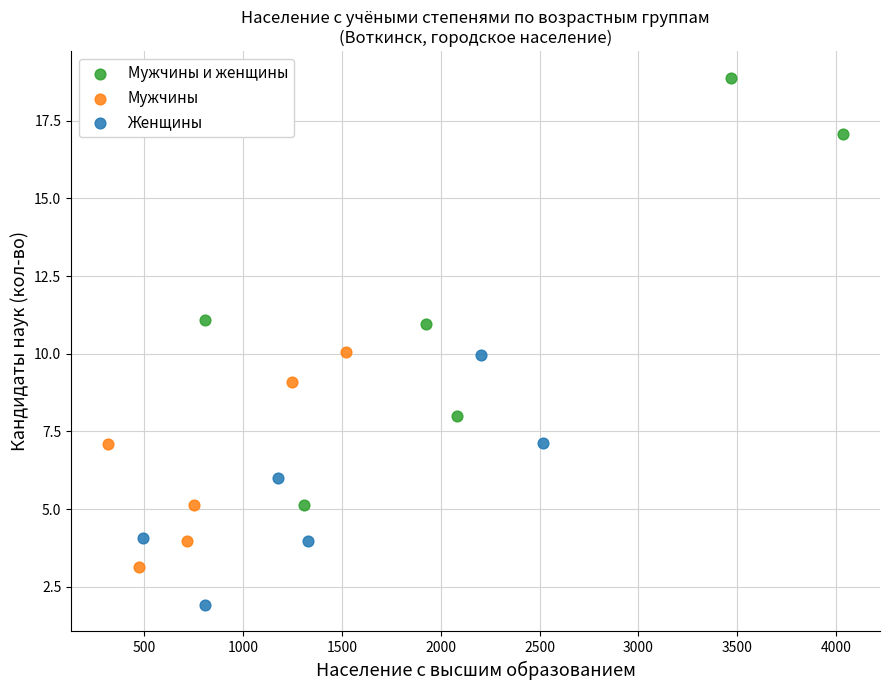

Which series has the largest Y range (max minus min)?

Мужчины и женщины